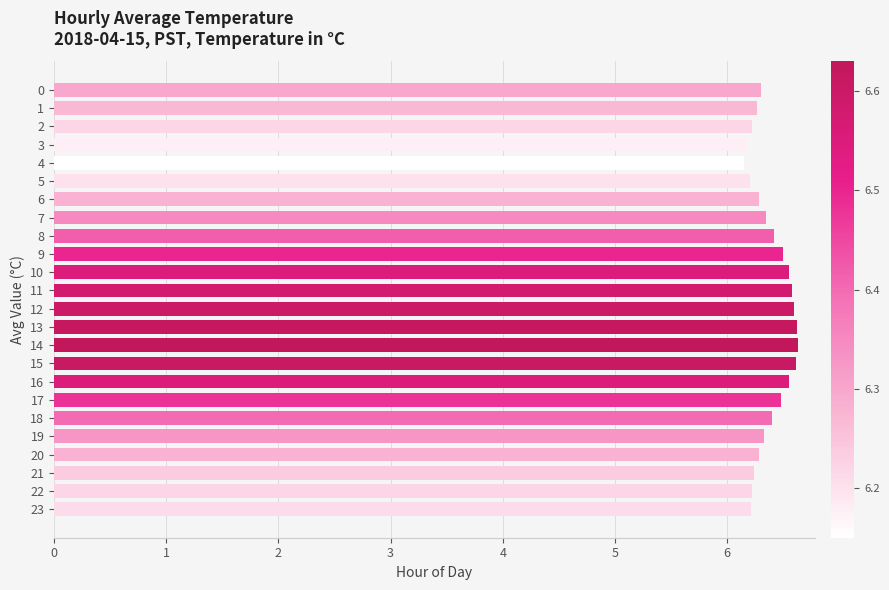

True or false: the data shows 11.3 at 19.

False